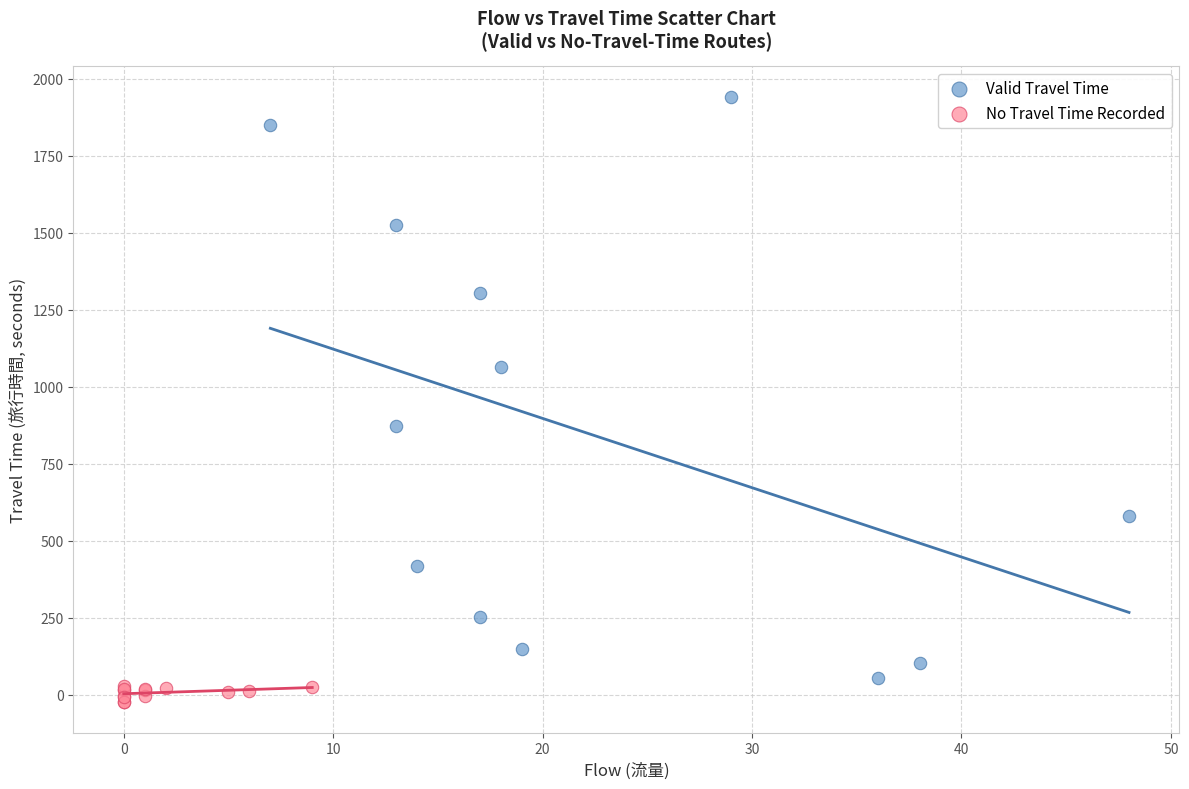

Which series has the widest spread of Y values?

Valid Travel Time